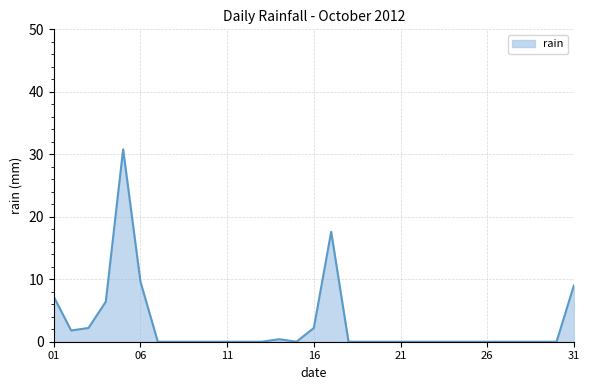

What is the maximum value shown in the chart?

30.8